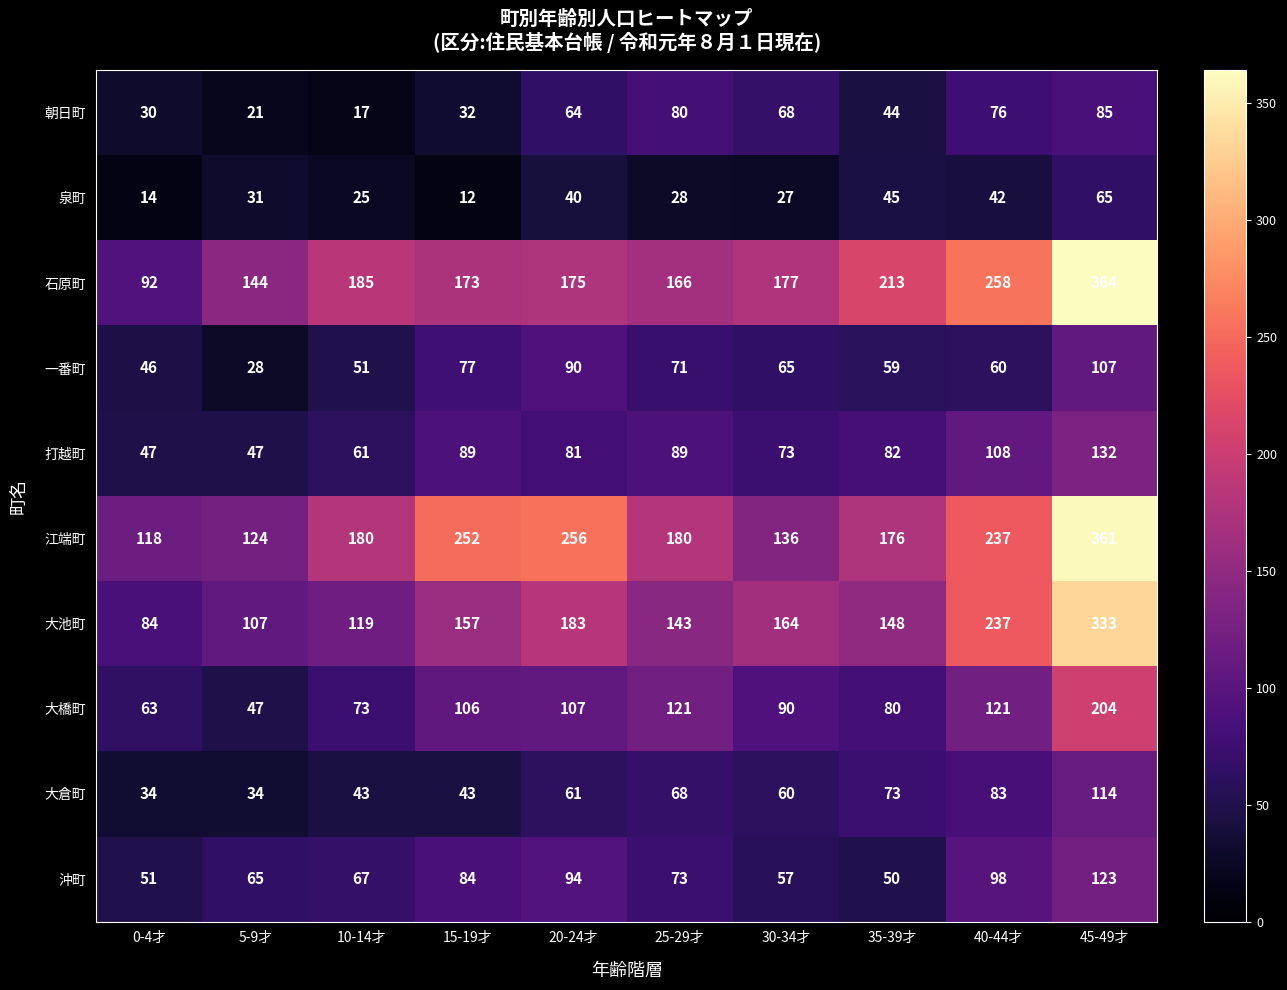

What is the difference between the second highest and minimum values in the 打越町 series?

61